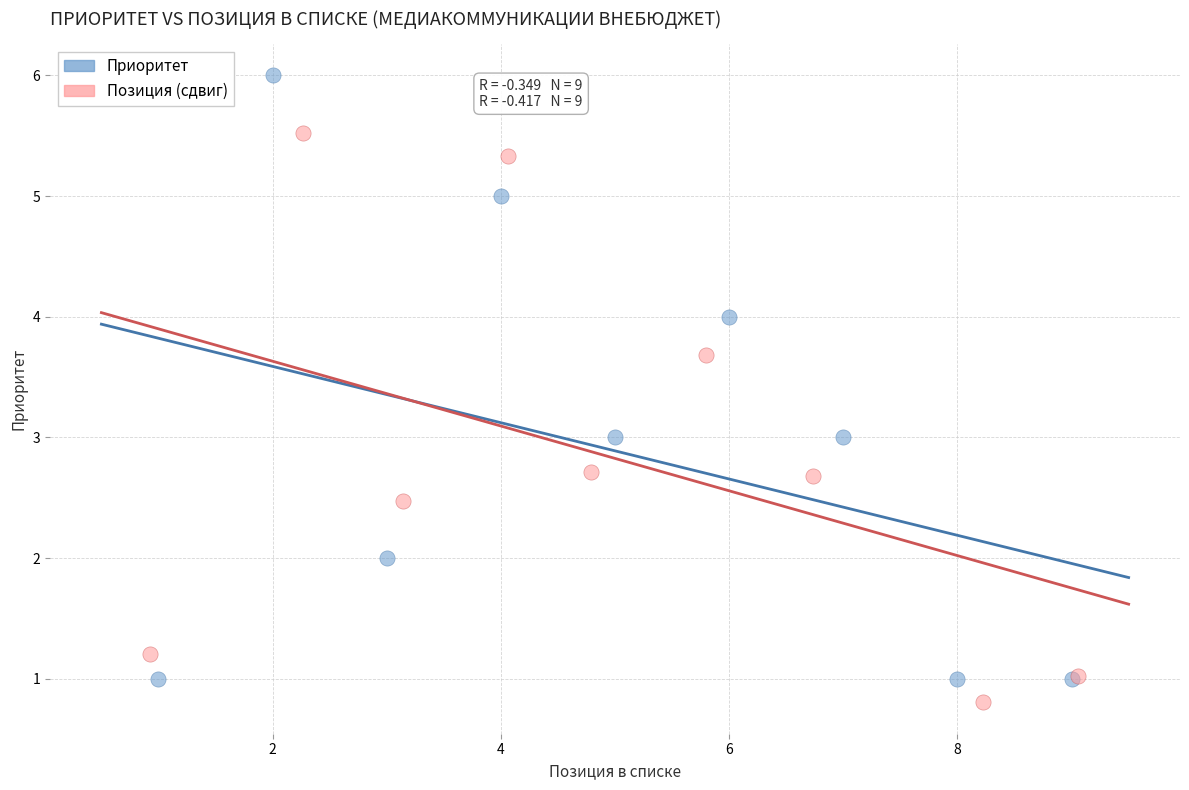

Which series has the largest Y range (max minus min)?

Приоритет